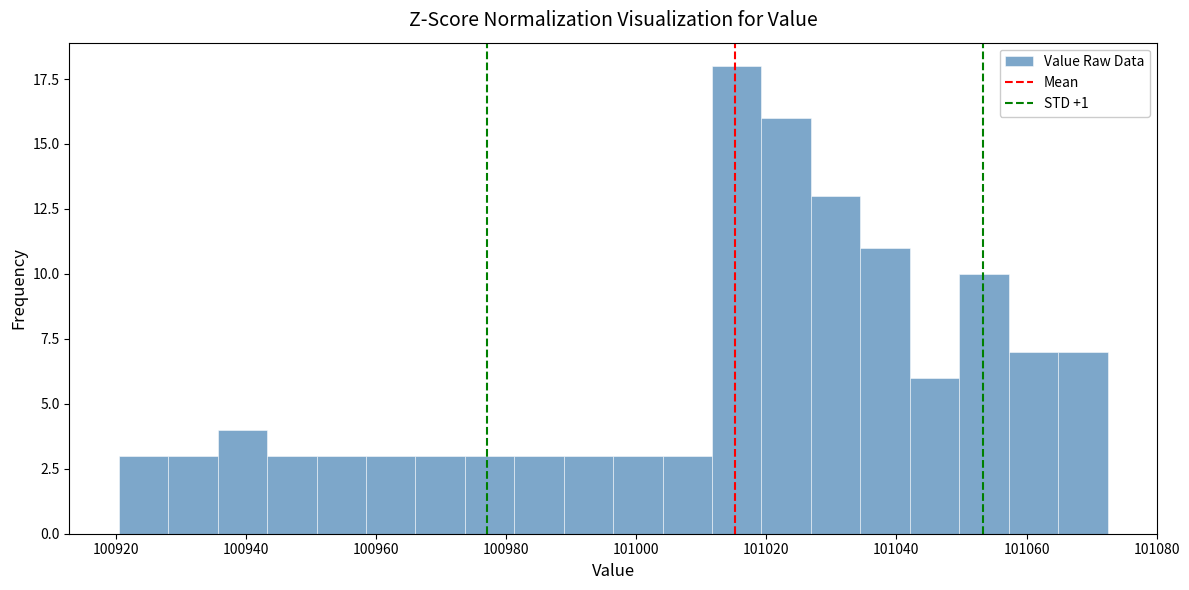

Read against the x-axis, roughly where is the centre of the tallest bar?

101016